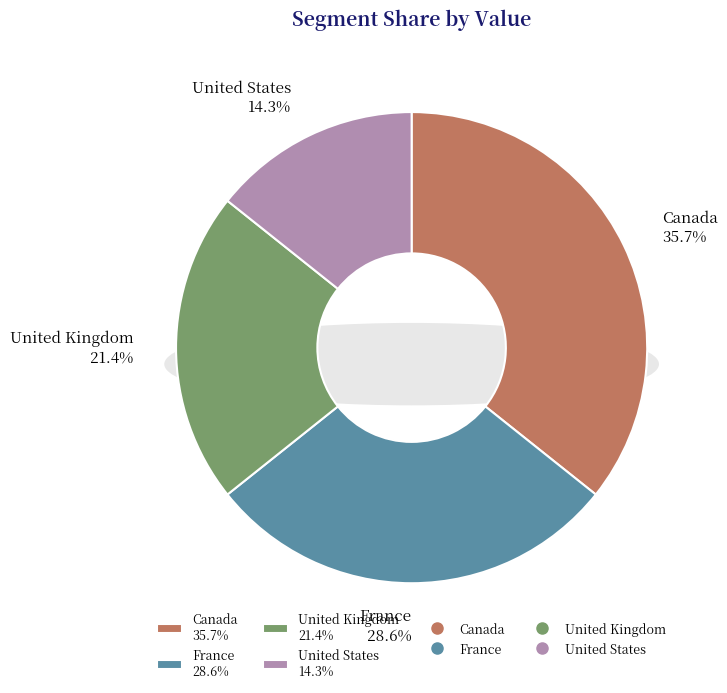

Which slice is the largest?

Canada Top